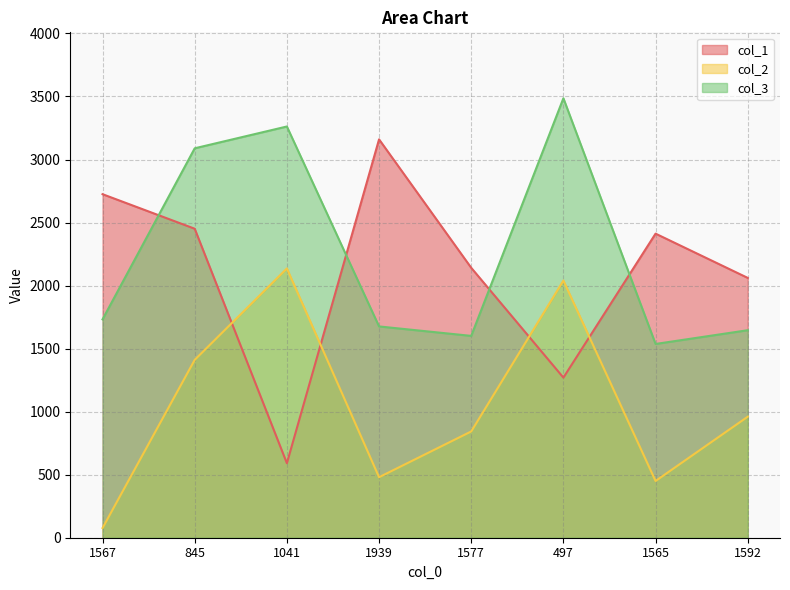

What are all the series names shown in the legend?

col_1, col_2, col_3